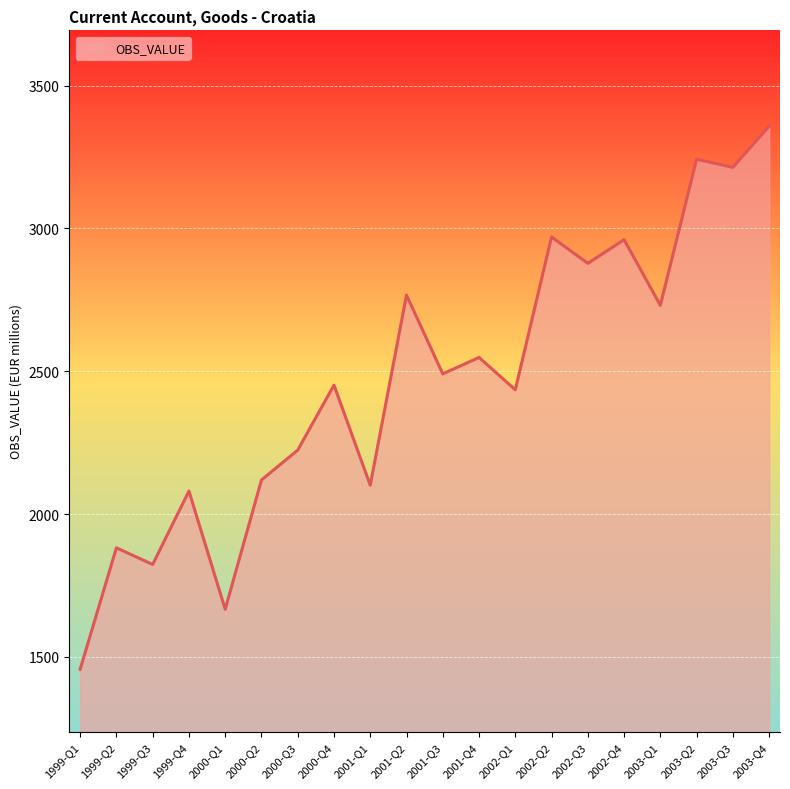

What is the change in value from 1999-Q3 to 2002-Q4?

+1136.9